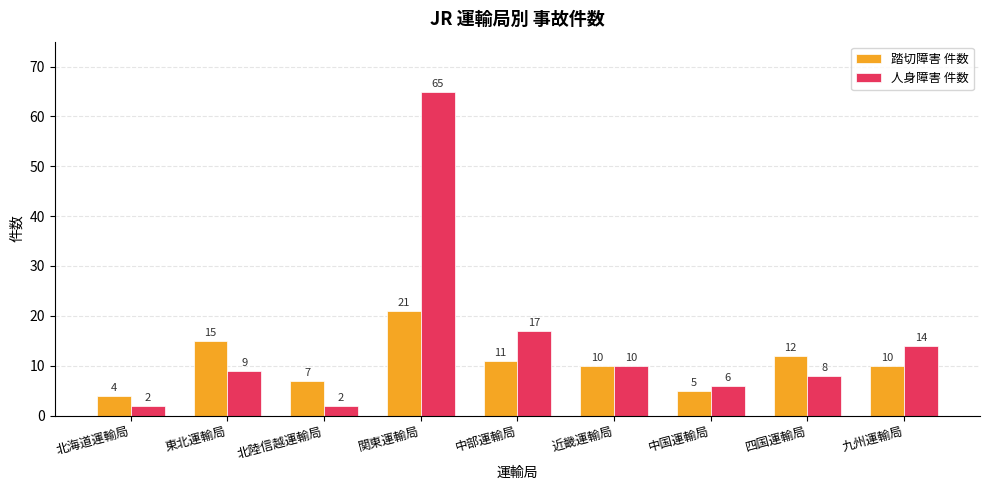

True or false: 踏切障害 件数 has a value of 16 at 中部運輸局.

False